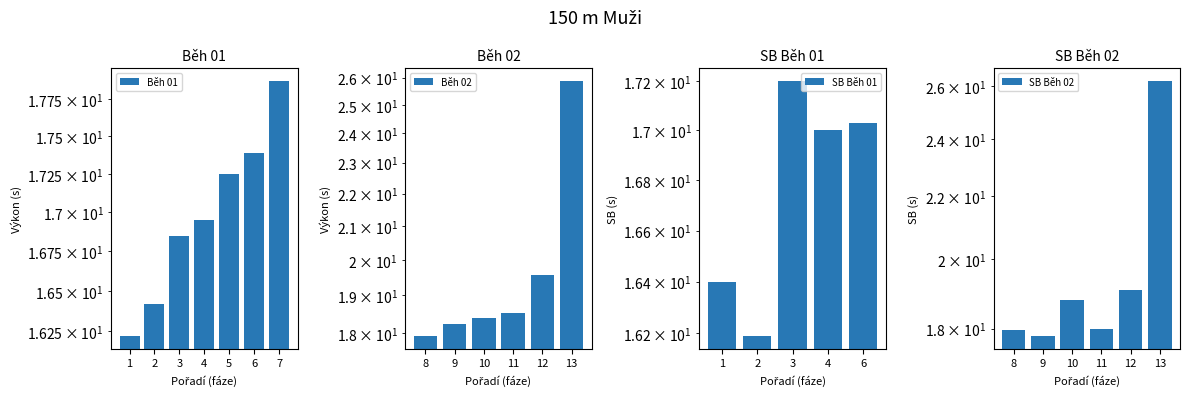

Between 1 and 2, which is larger?

2